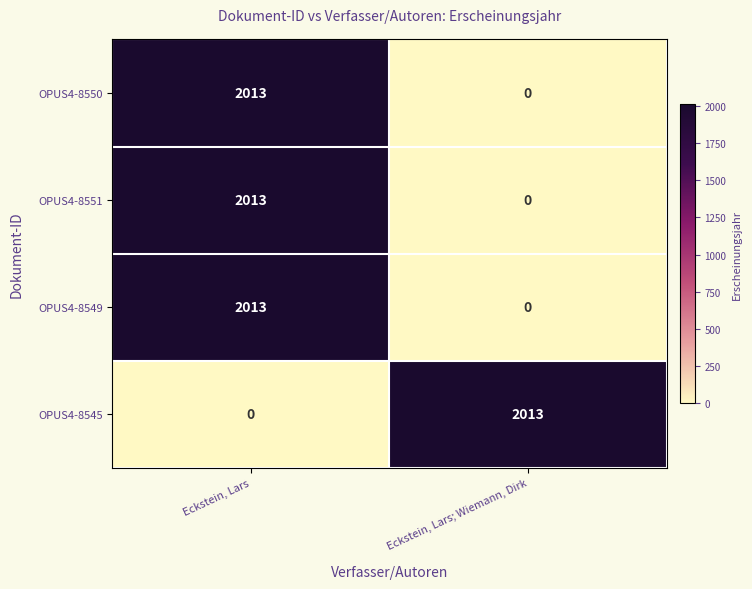

What is the highest value of the OPUS4-8551 series?

2013